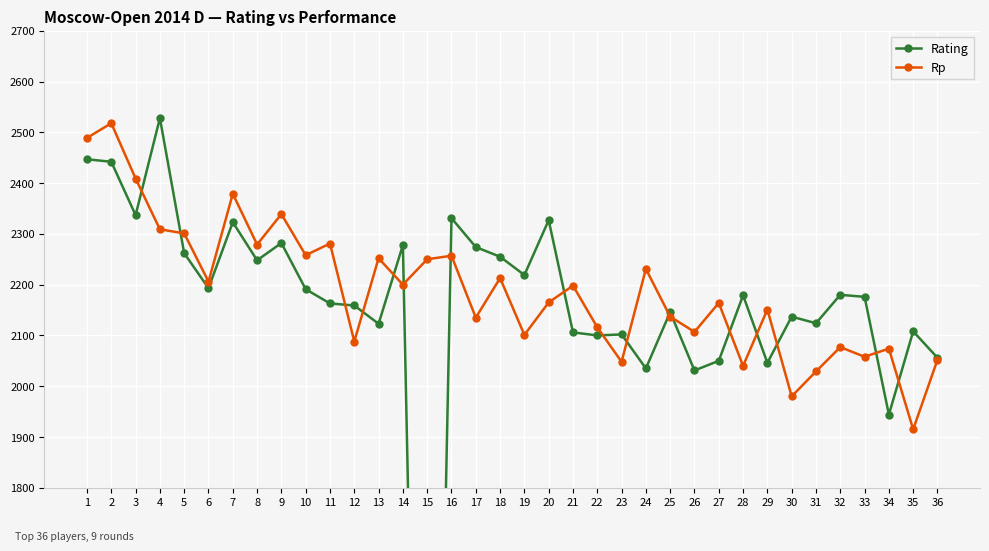

Where is Rp nearest to the value 2216?

18